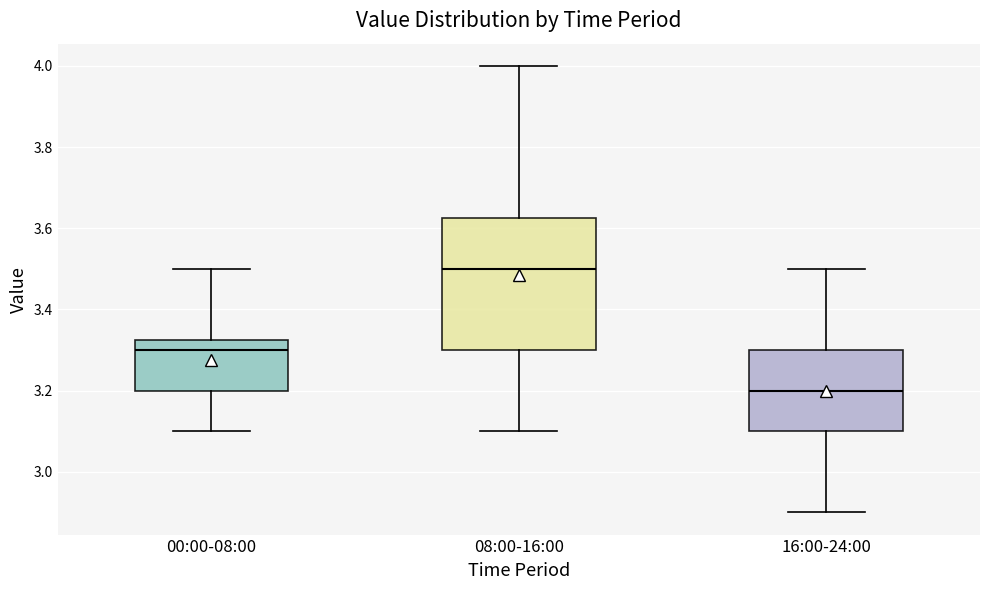

Comparing the boxes themselves (not the whiskers), which one is the tallest?

08:00-16:00